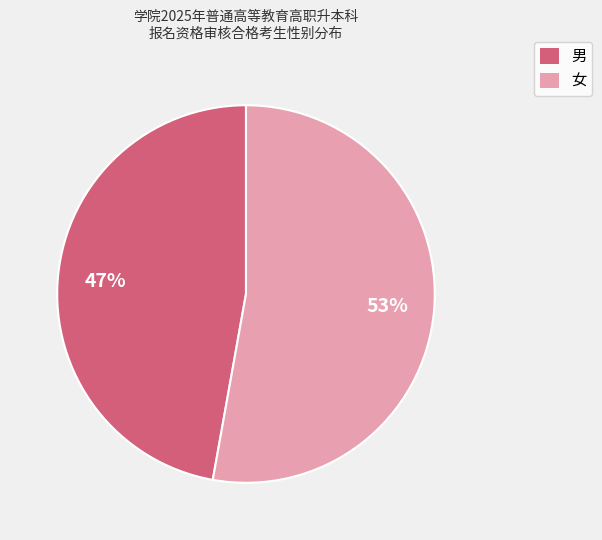

The 女 slice represents 53% of the pie. True or false?

True